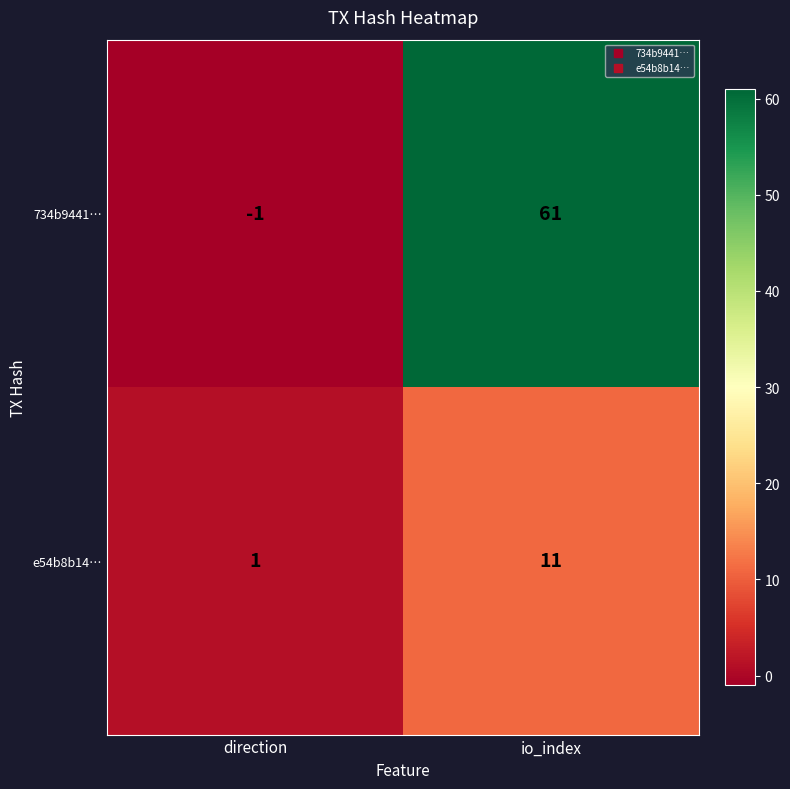

What is the difference between the highest and lowest values at direction?

2